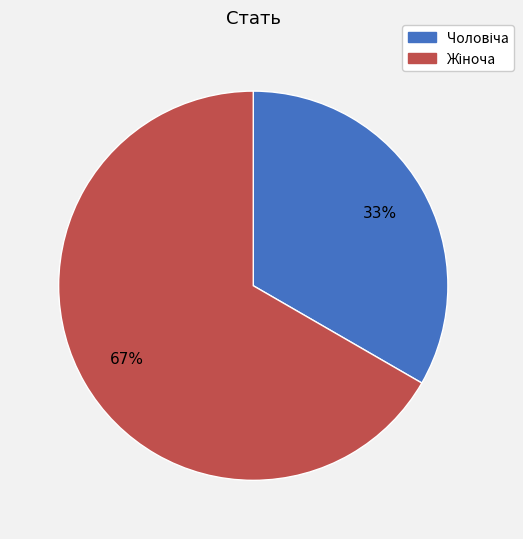

To the nearest percent, what is the average slice percentage?

50%